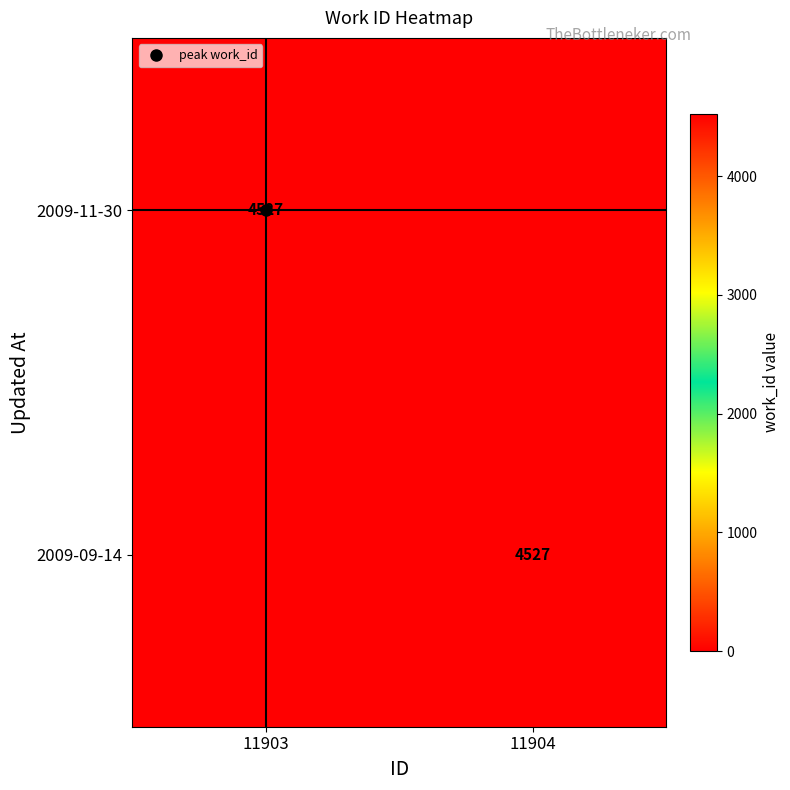

Between 11903 and 11904, which is larger?

11903